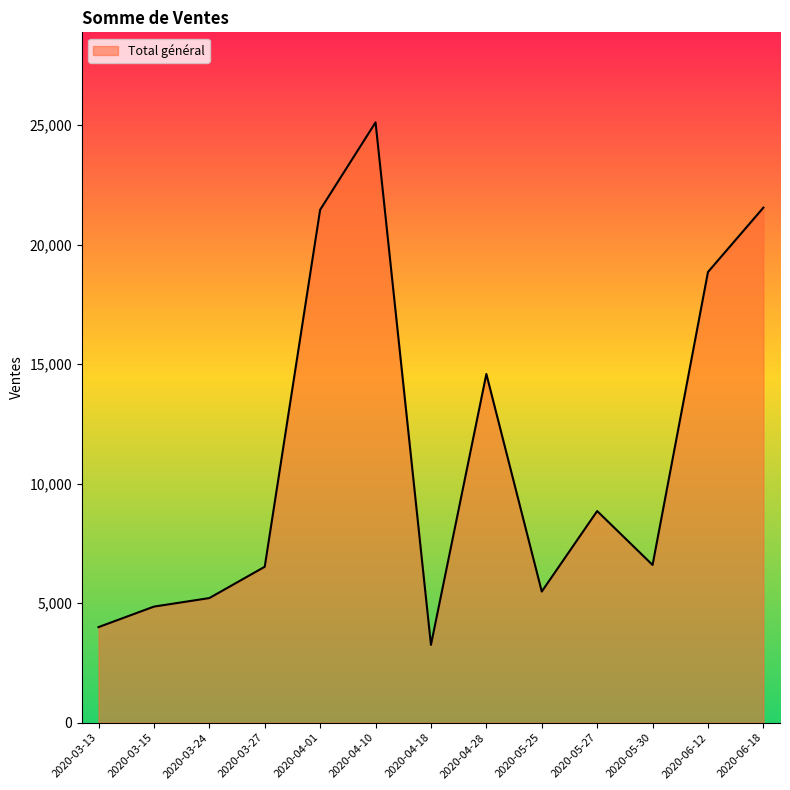

What is the change in value from 2020-03-13 to 2020-04-18?

-743